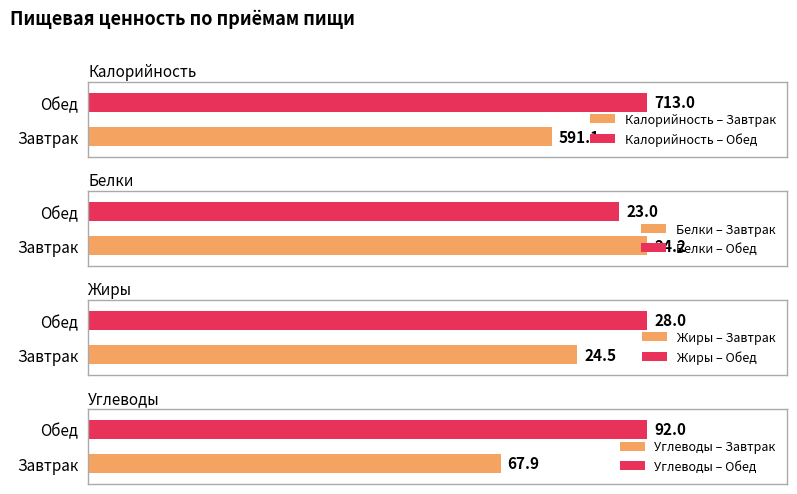

The Белки series shows 5.4 at Завтрак. True or false?

False